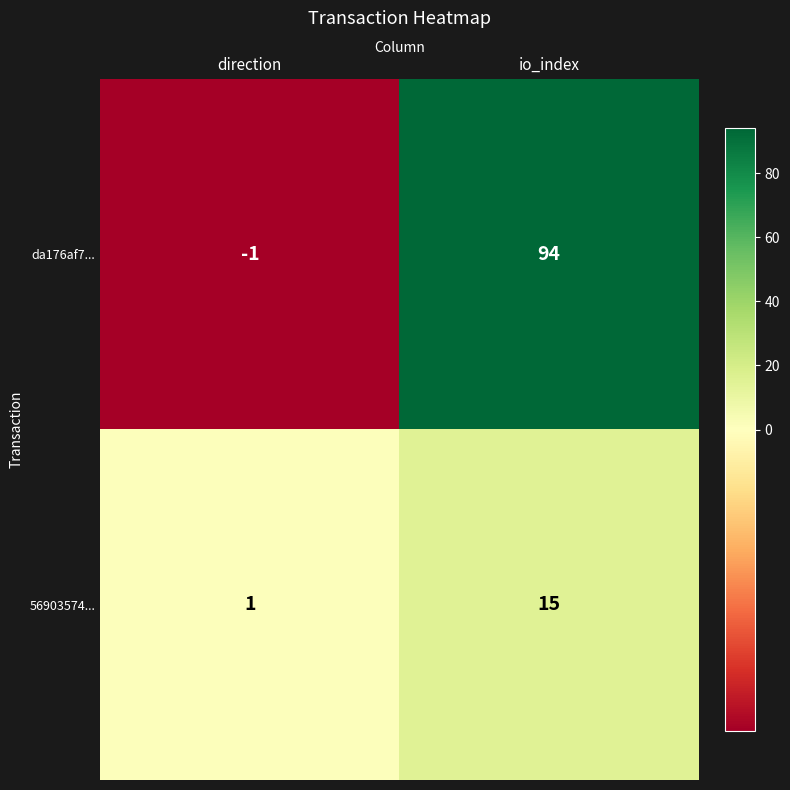

True or false: da176af7... has a value of 0 at direction.

False